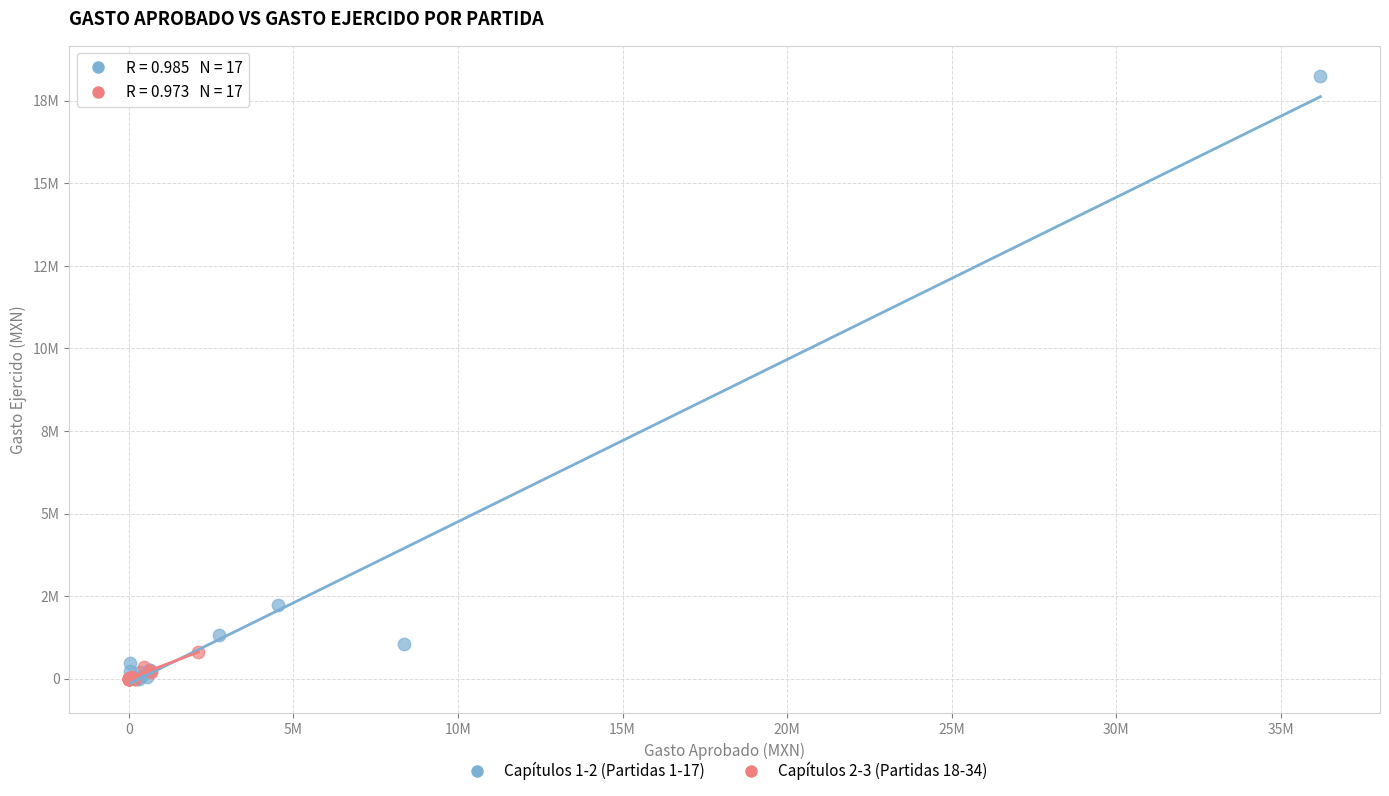

Which series reaches the maximum Y coordinate?

Capítulos 1-2 (Partidas 1-17)